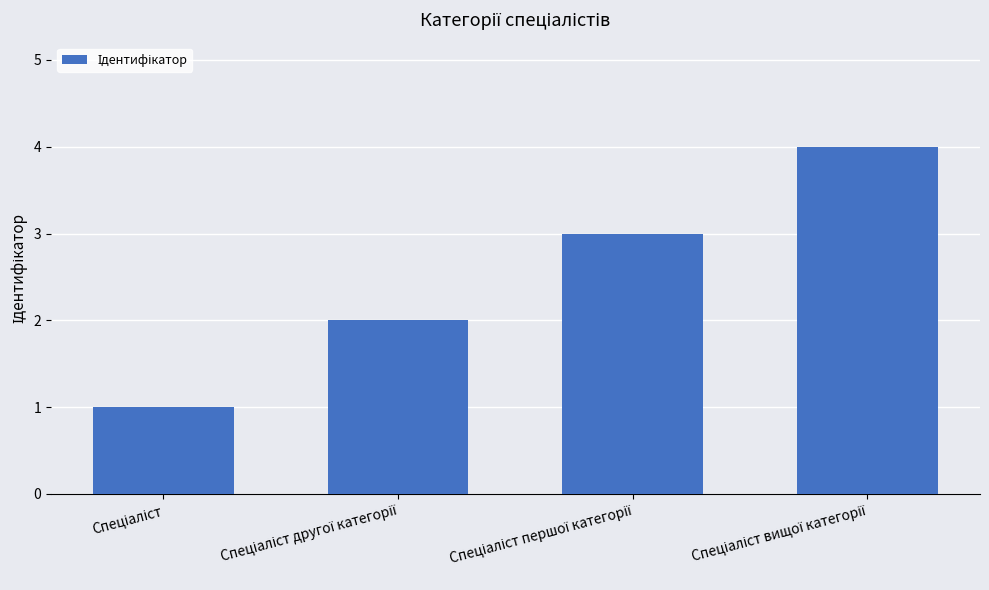

What is the difference between the maximum and second lowest values?

2